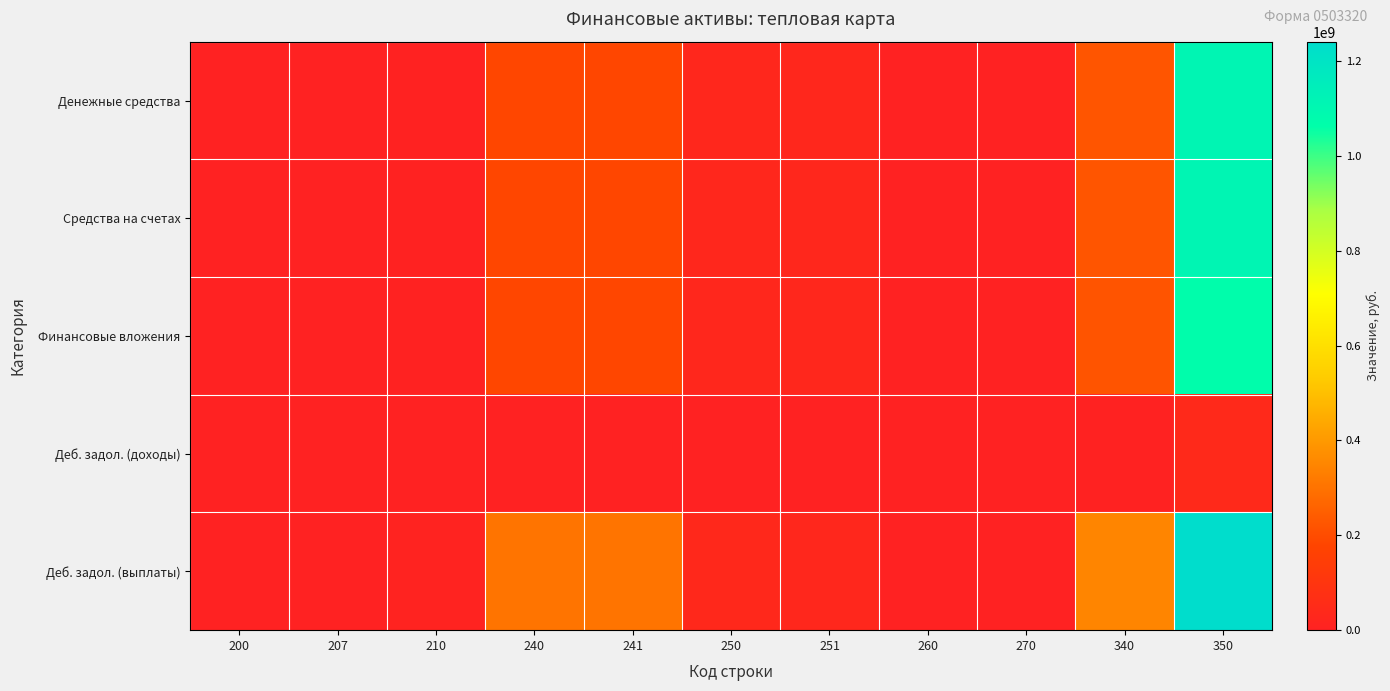

Count the number of data series in this chart.

5